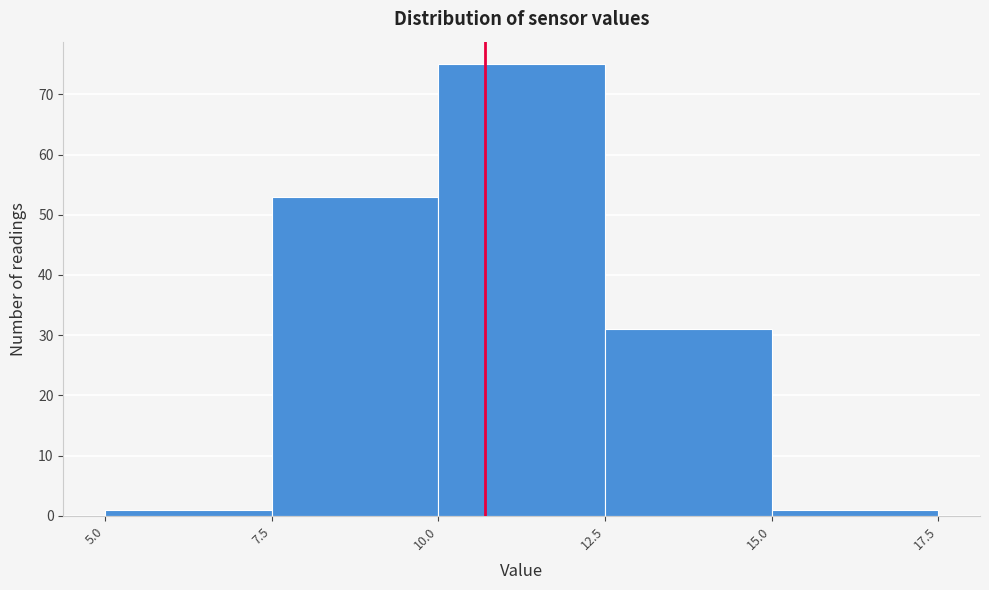

How tall is the bar that spans 7.5 to 10.0 on the x-axis? The values are not printed on the chart, so give them approximately, as read against the axis.

53